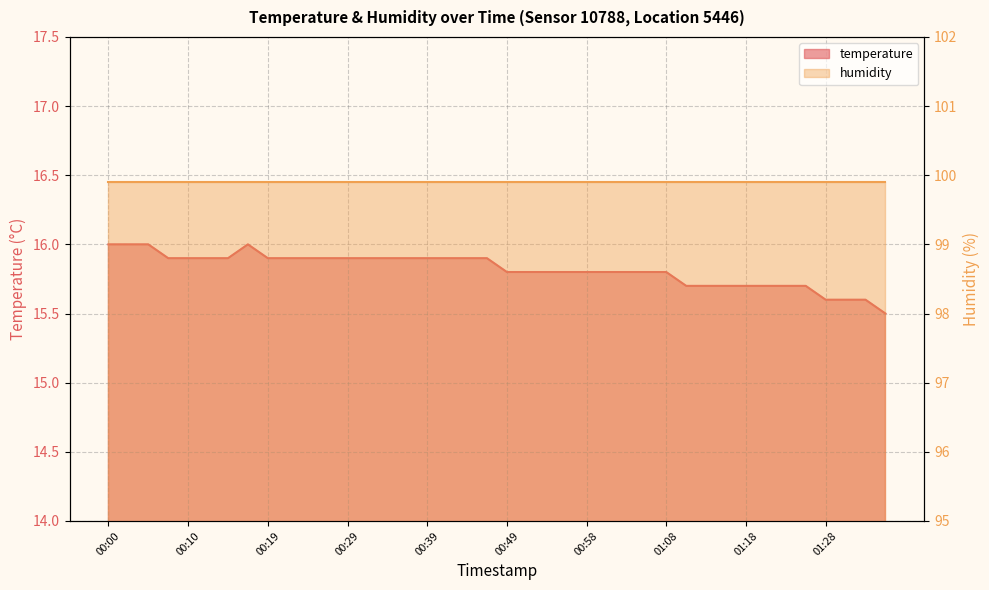

True or false: there are more than 2 points higher than both neighbors.

False